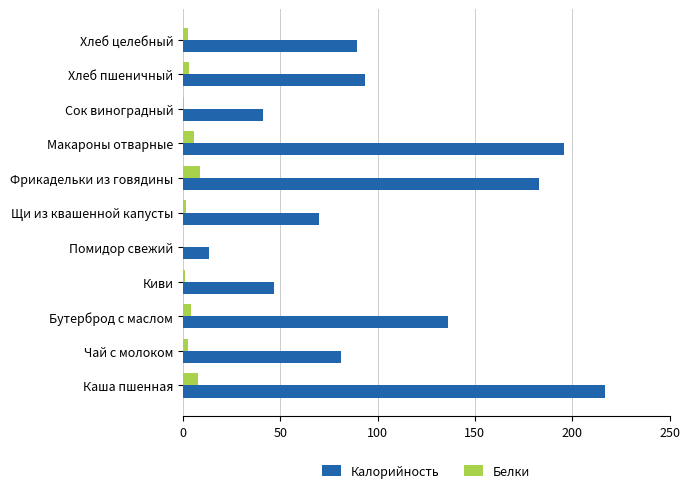

What are all the series names shown in the legend?

Калорийность, Белки